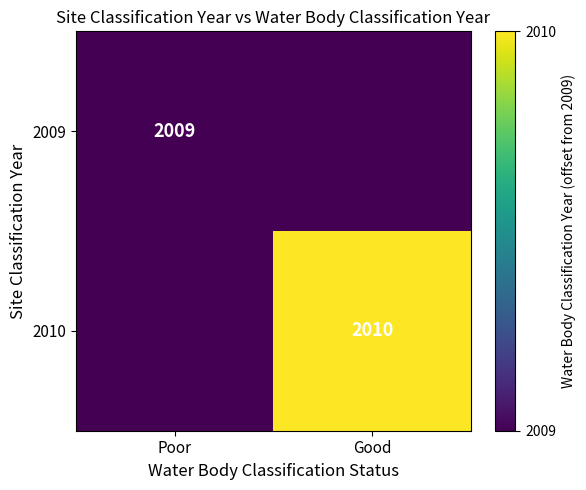

Which category has the lowest value in the 2010 series?

Poor